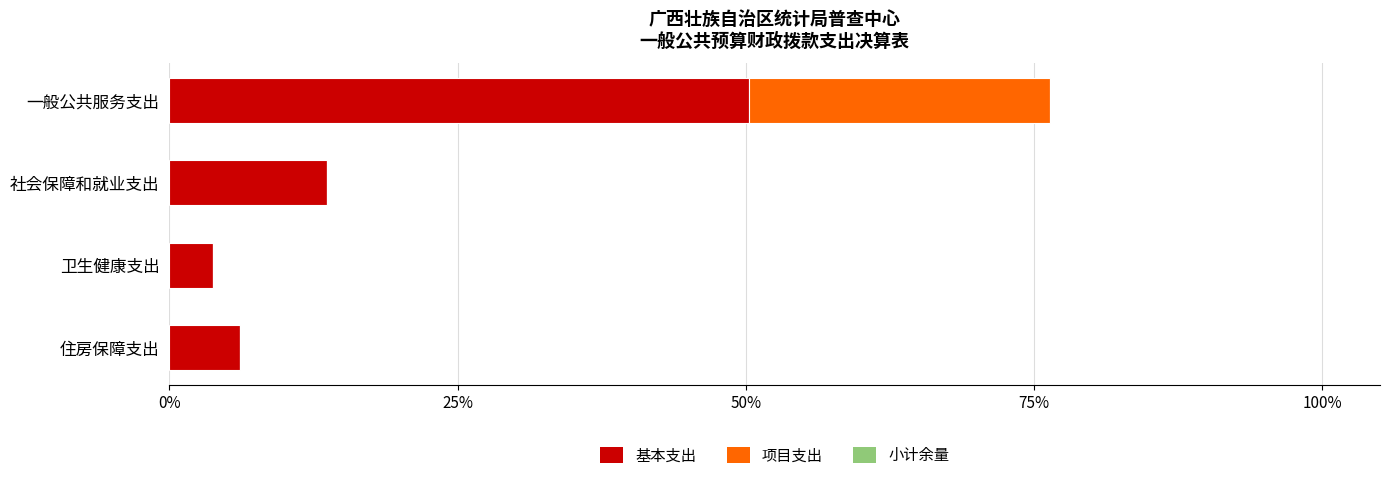

What is the highest value of the 基本支出 series?

50.3